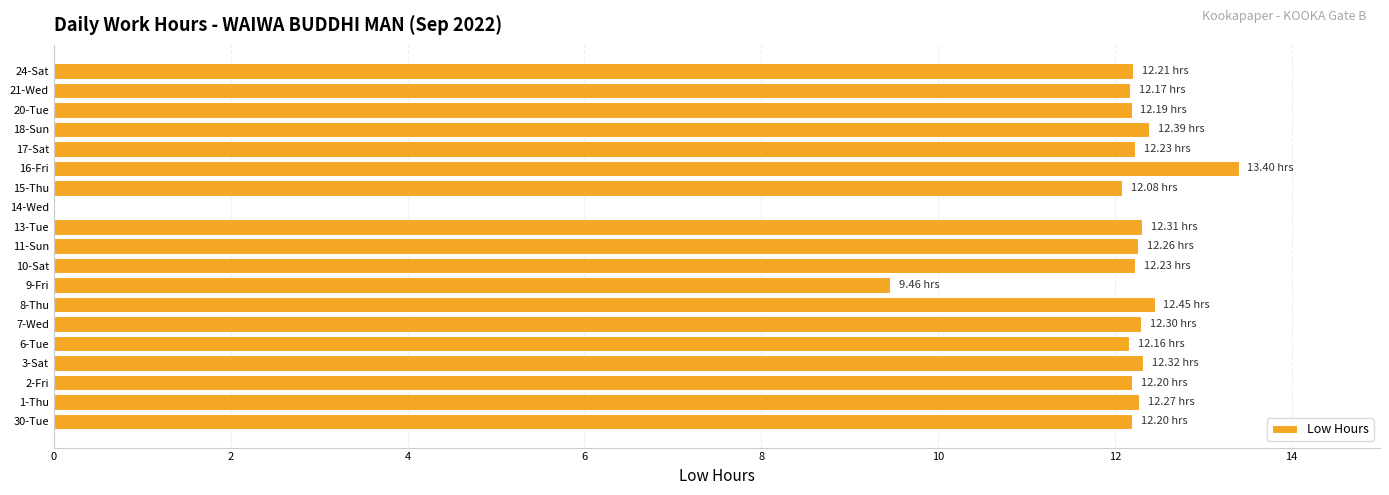

What is the sum of the values at 2-Fri and 6-Tue?

24.4